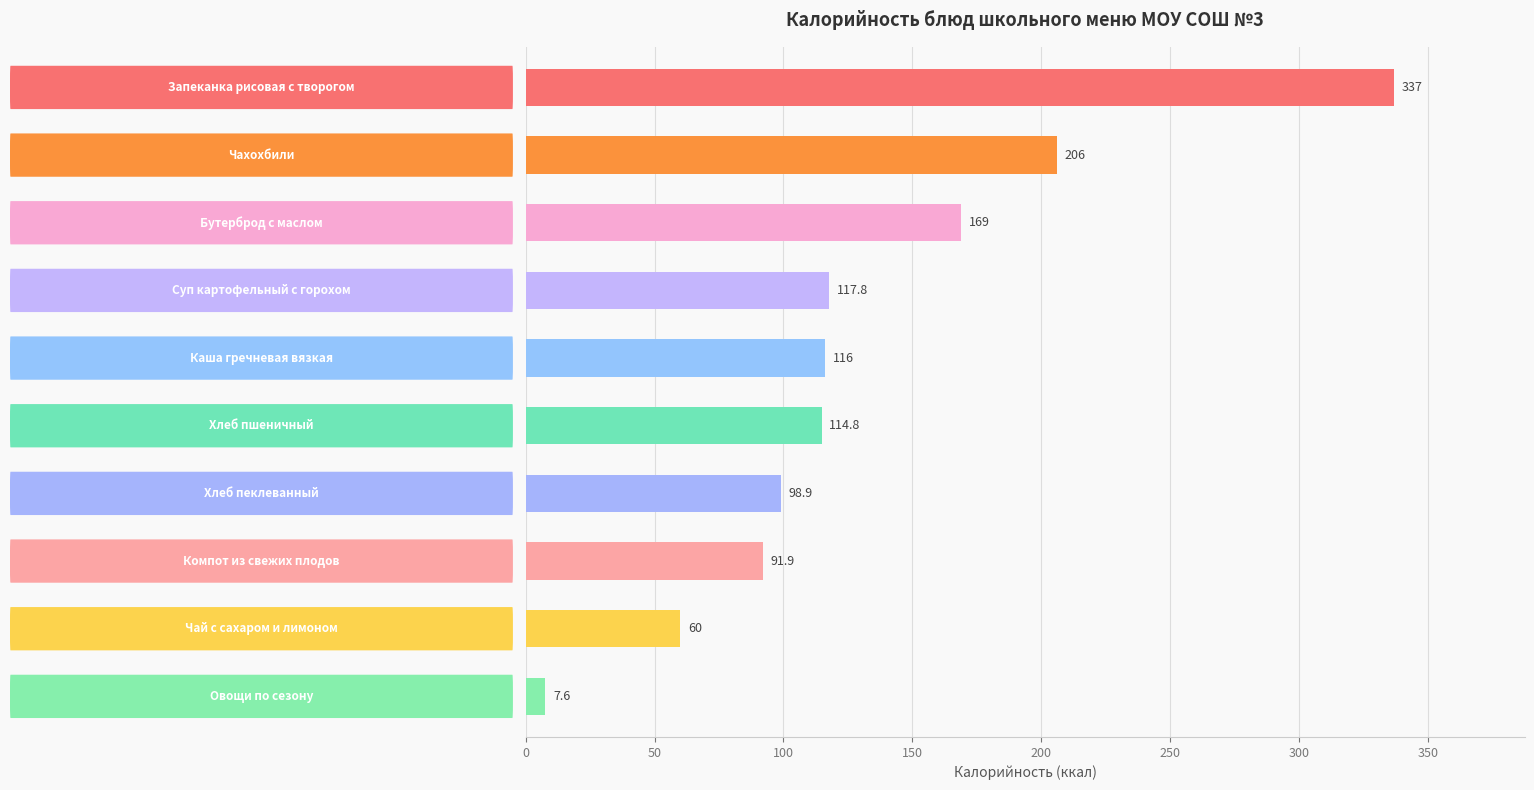

What is the value of the 4th bar from the top?

117.8